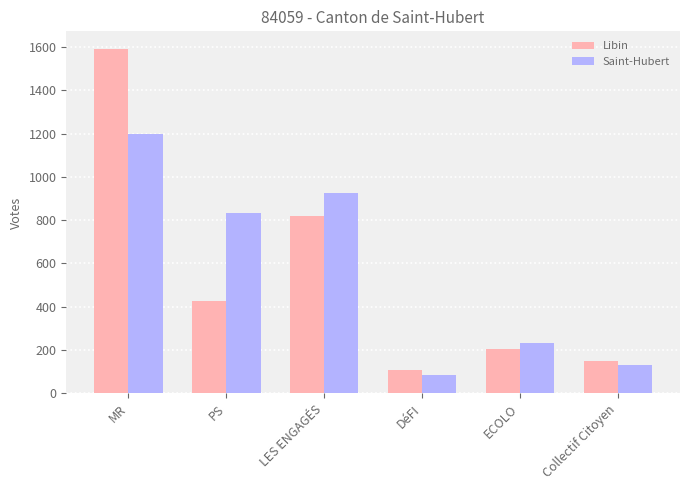

Between LES ENGAGÉS and DéFI, which series saw the biggest shift?

Saint-Hubert